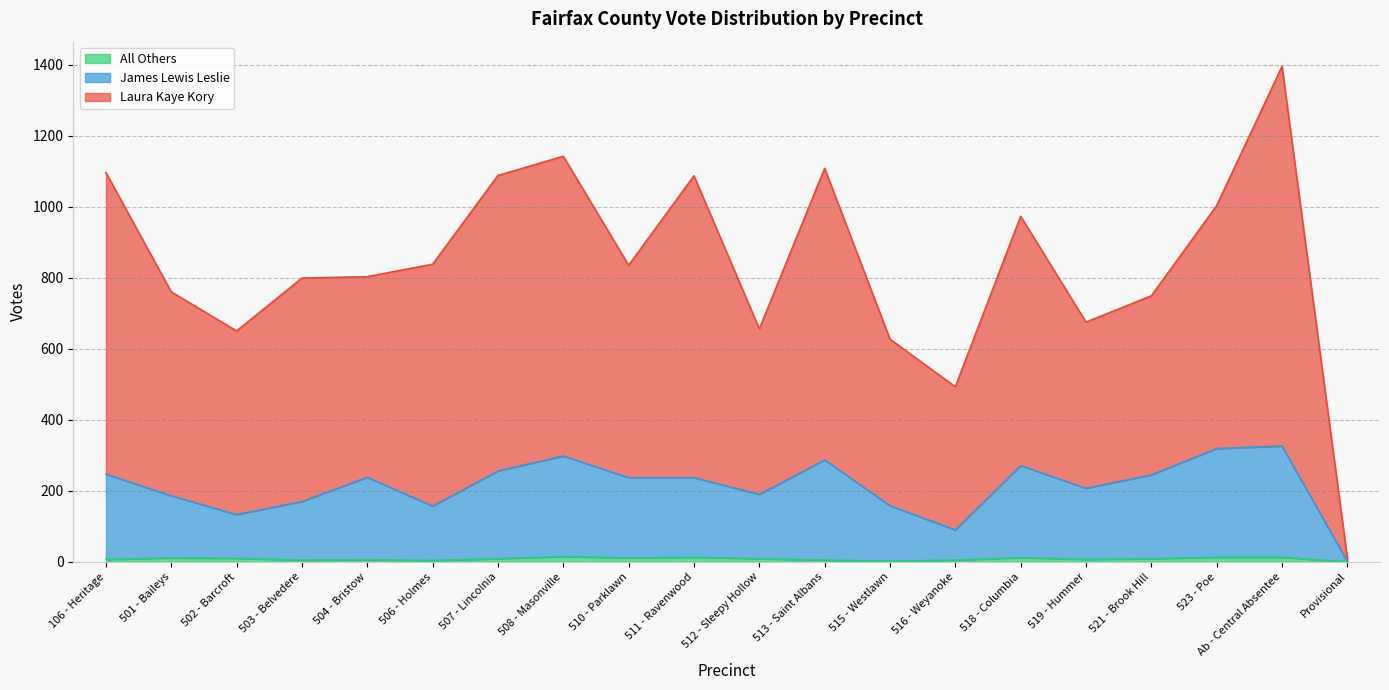

Is it true that All Others equals 5 at 513 - Saint Albans?

True